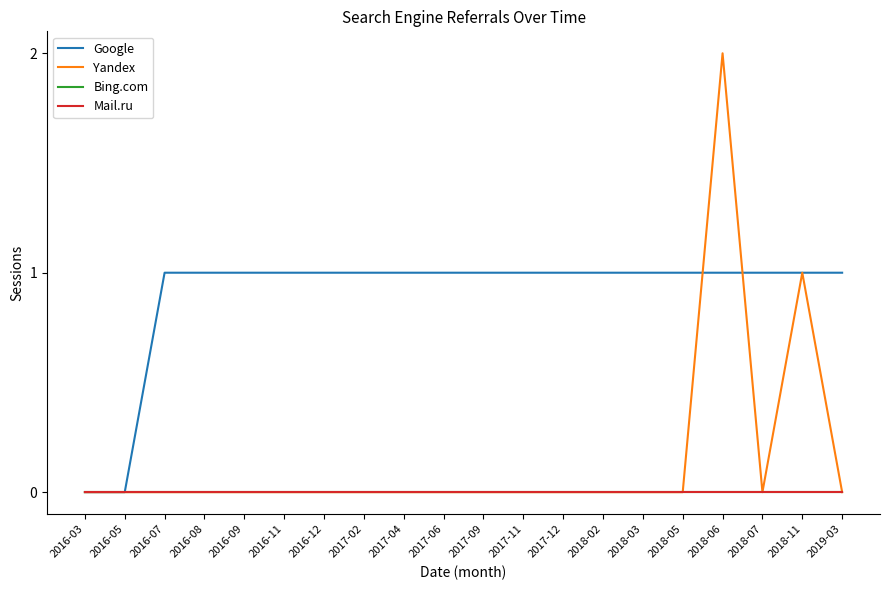

Reading right to left, what are all the values shown in this chart?

Google: 1	1	1	1	1	1	1	1	1	1	1	1	1	1	1	1	1	1	0	0
Yandex: 0	1	0	2	0	0	0	0	0	0	0	0	0	0	0	0	0	0	0	0
Bing.com: 0	0	0	0	0	0	0	0	0	0	0	0	0	0	0	0	0	0	0	0
Mail.ru: 0	0	0	0	0	0	0	0	0	0	0	0	0	0	0	0	0	0	0	0